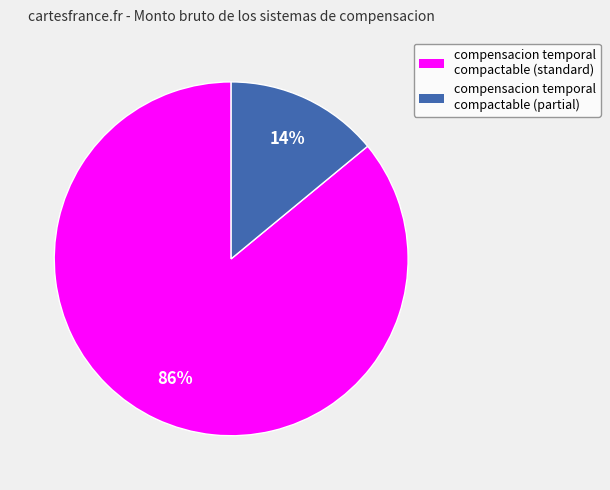

Count the number of slices in the pie.

2